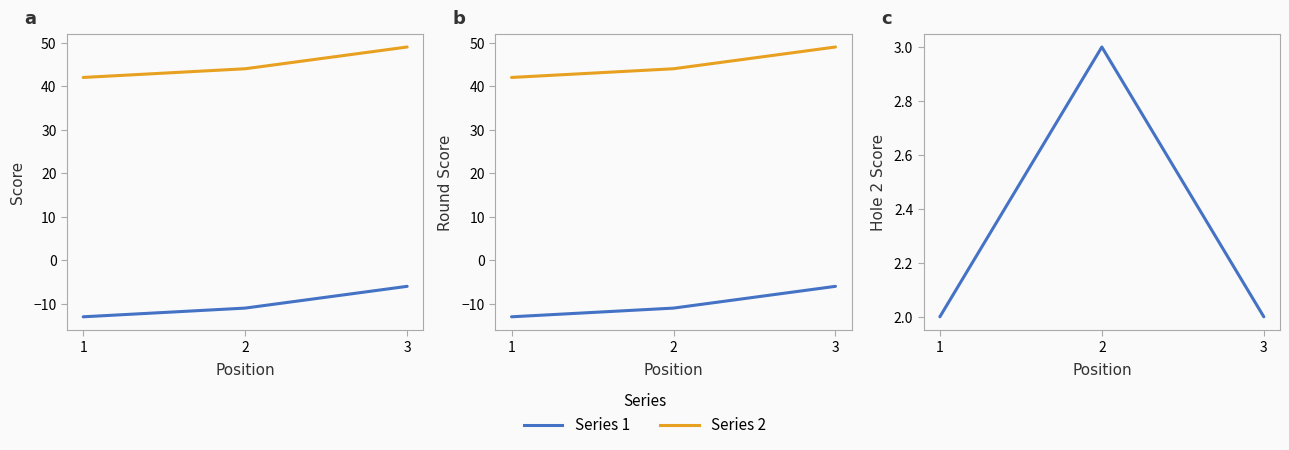

At how many categories does at least one series exceed 0?

3